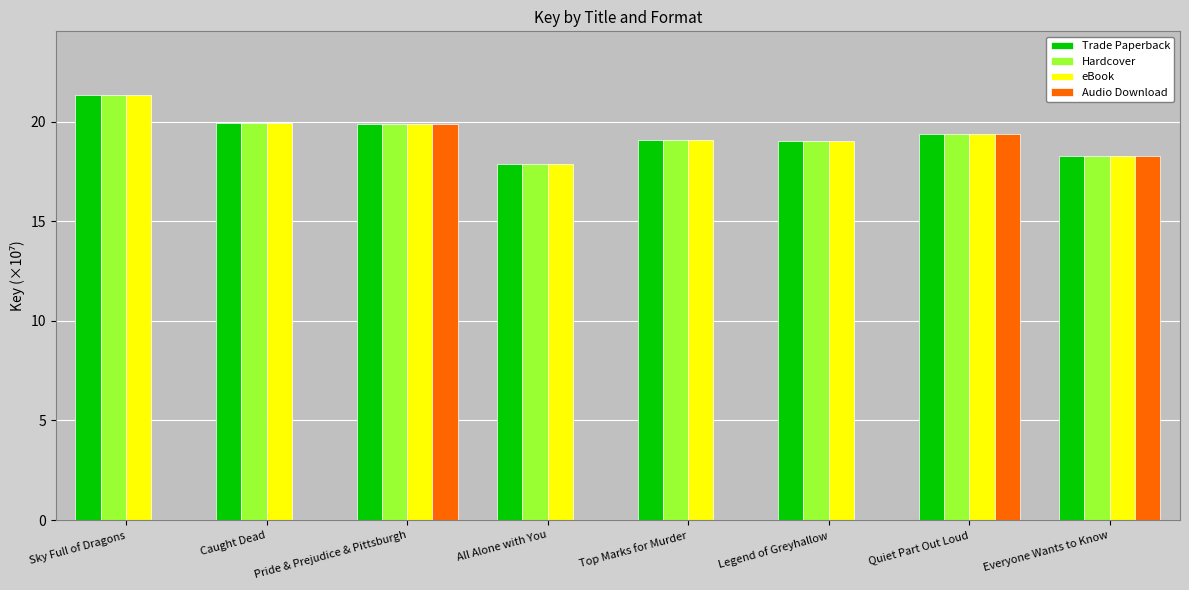

Between Sky Full of Dragons and Pride & Prejudice & Pittsburgh, which series saw the biggest shift?

Audio Download